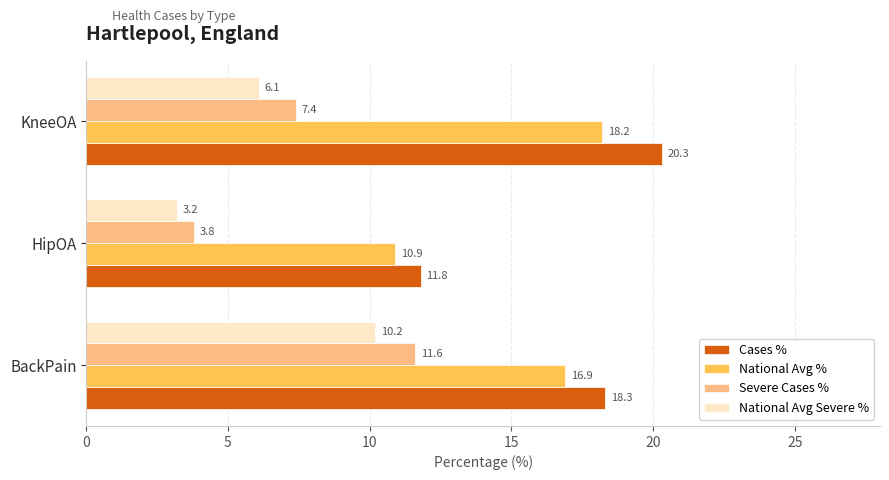

Rank the series by their maximum value, from highest to lowest.

Cases %, National Avg %, Severe Cases %, National Avg Severe %